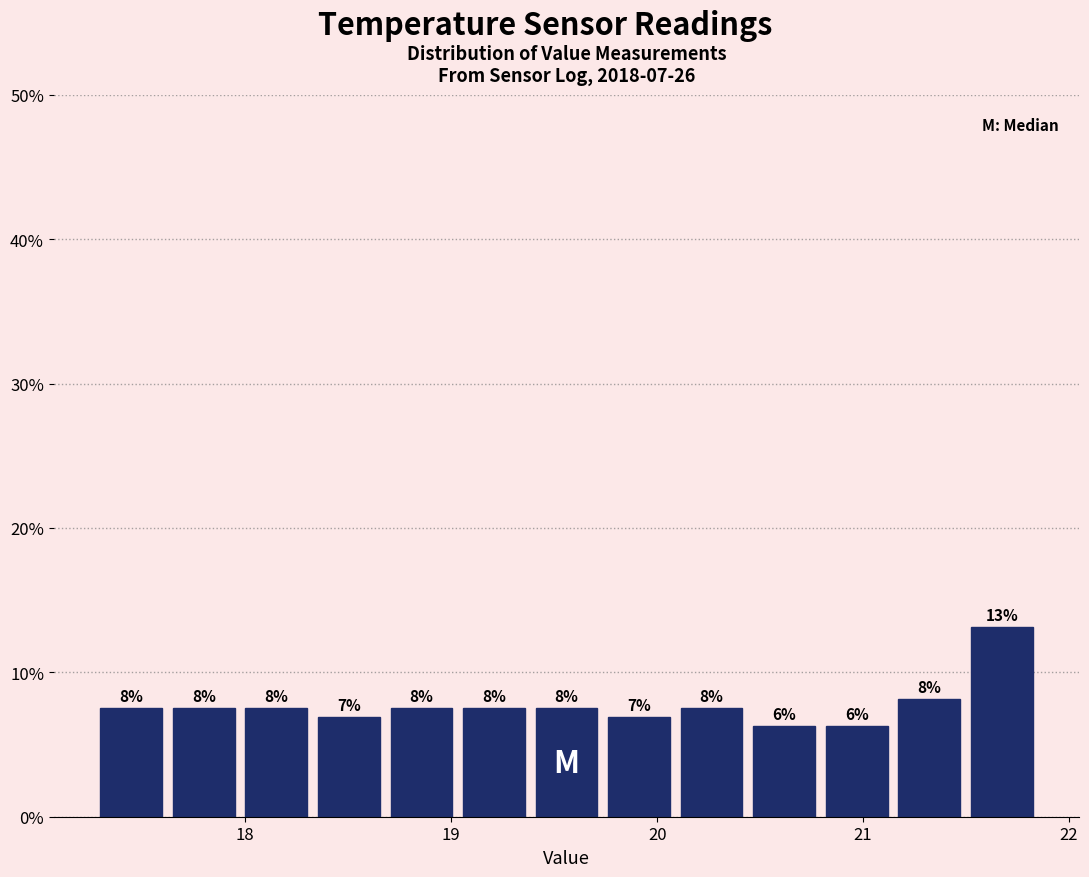

Read against the x-axis, roughly where is the centre of the tallest bar?

21.7